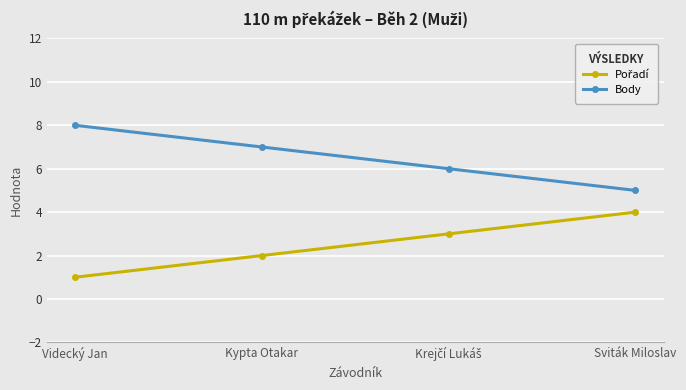

Which series has the largest total across all categories?

Body